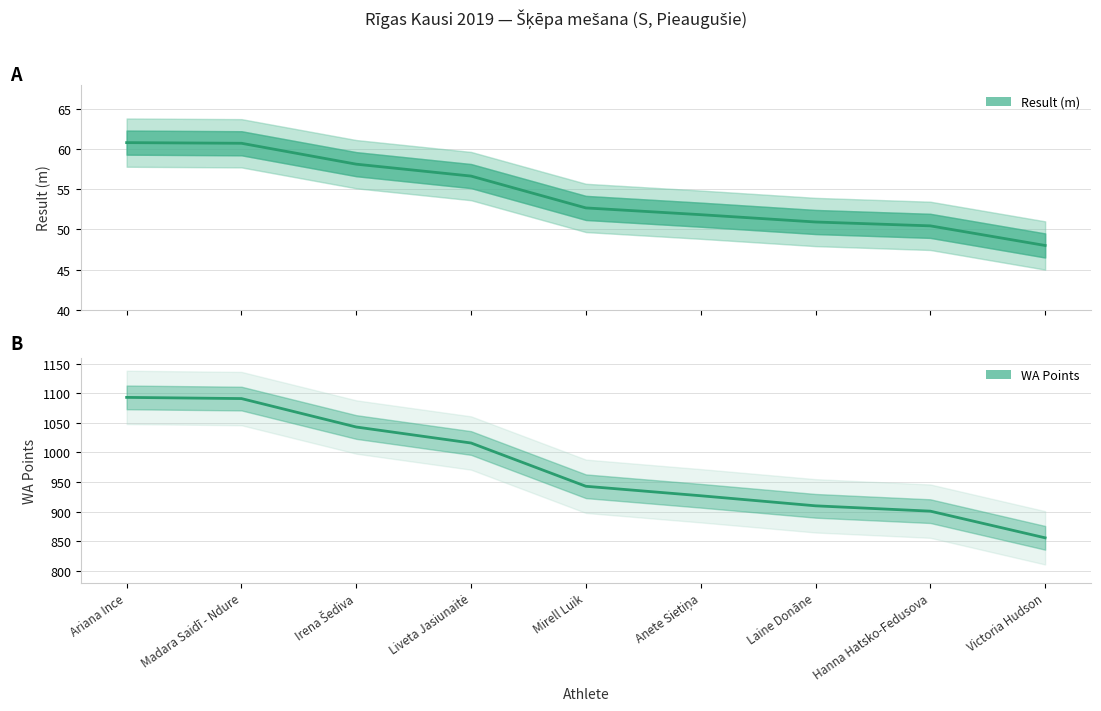

What is the difference between the maximum and minimum values in the Place series?

237.0